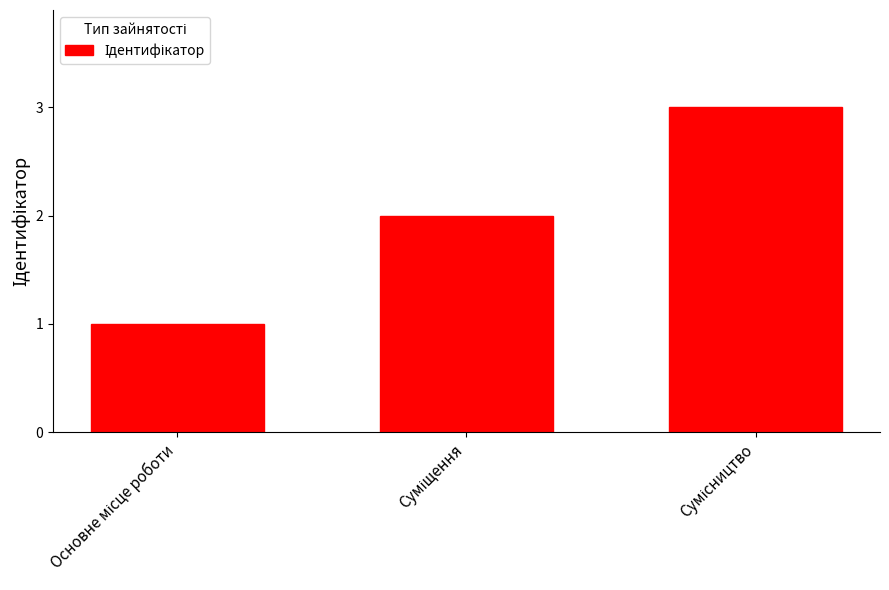

What is the sum of all values?

6